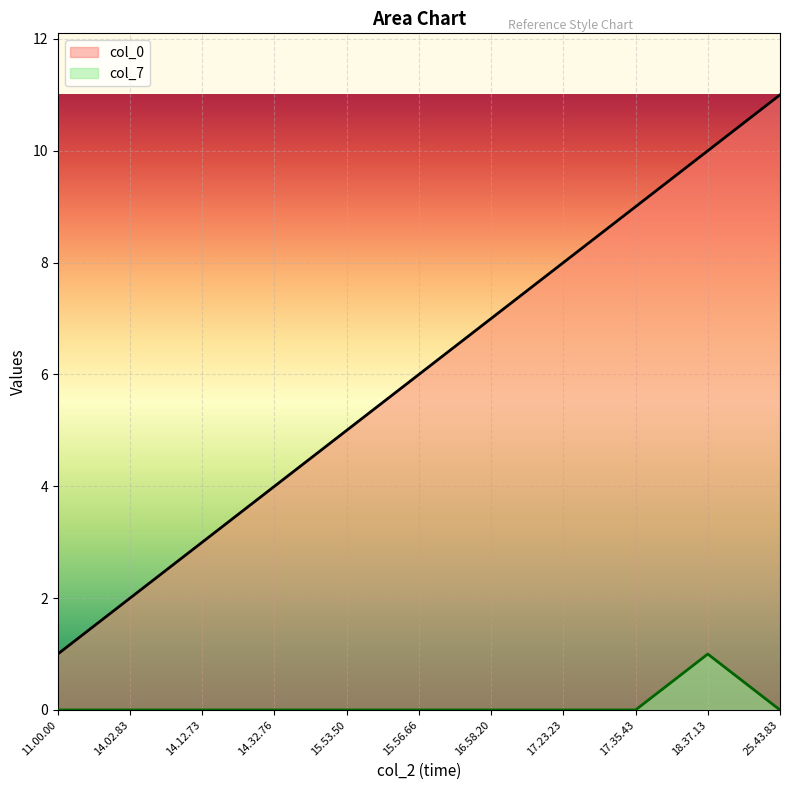

What is the label of the 8th point from the left?

17.23.23